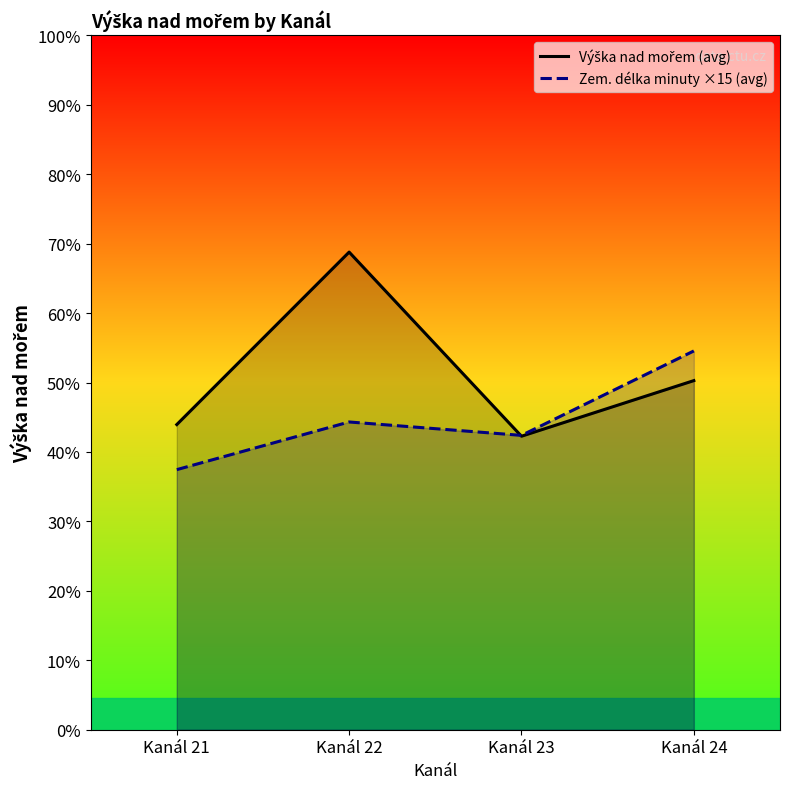

What is the sum of the Zem. délka minuty ×15 (avg) values at Kanál 23 and Kanál 22?

953.8